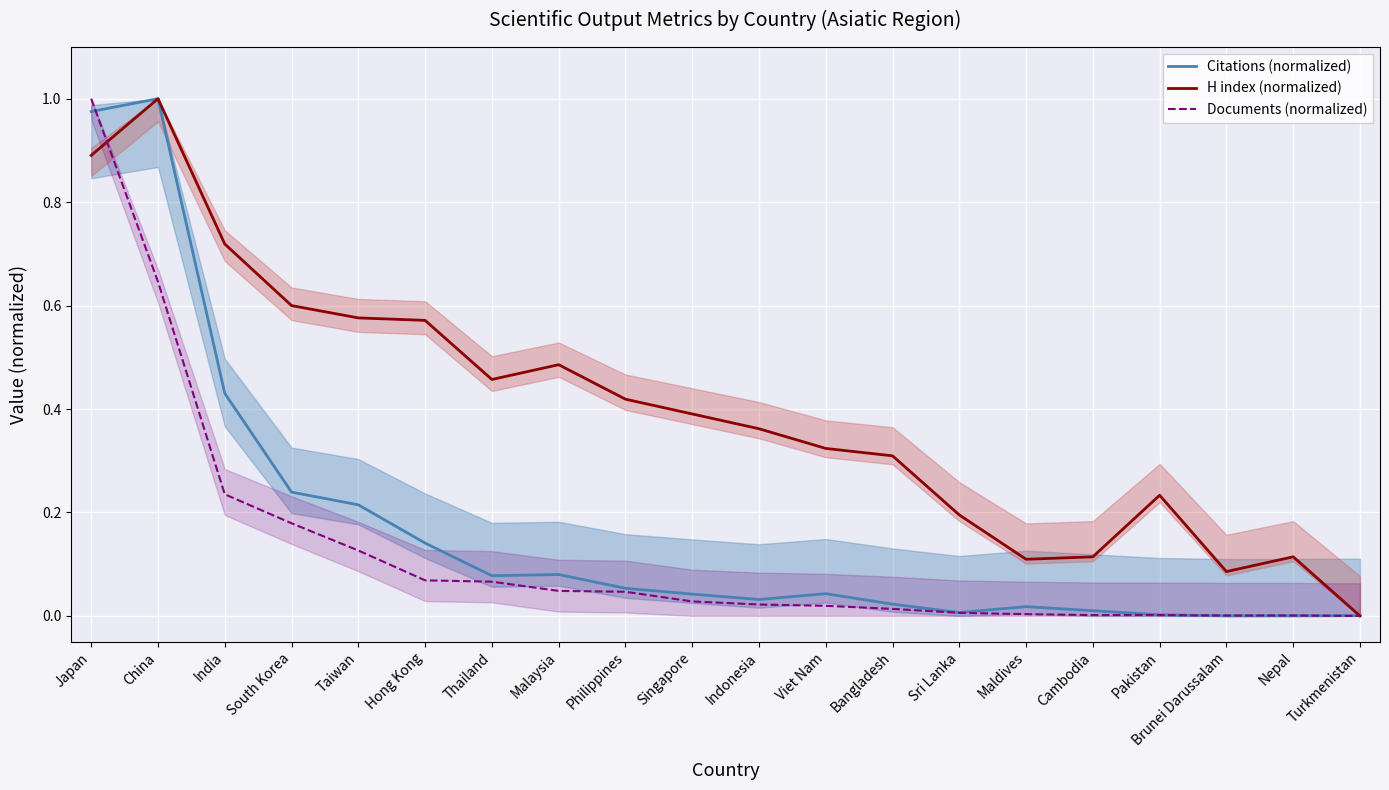

Which series has the largest range (max minus min)?

Citations (normalized)